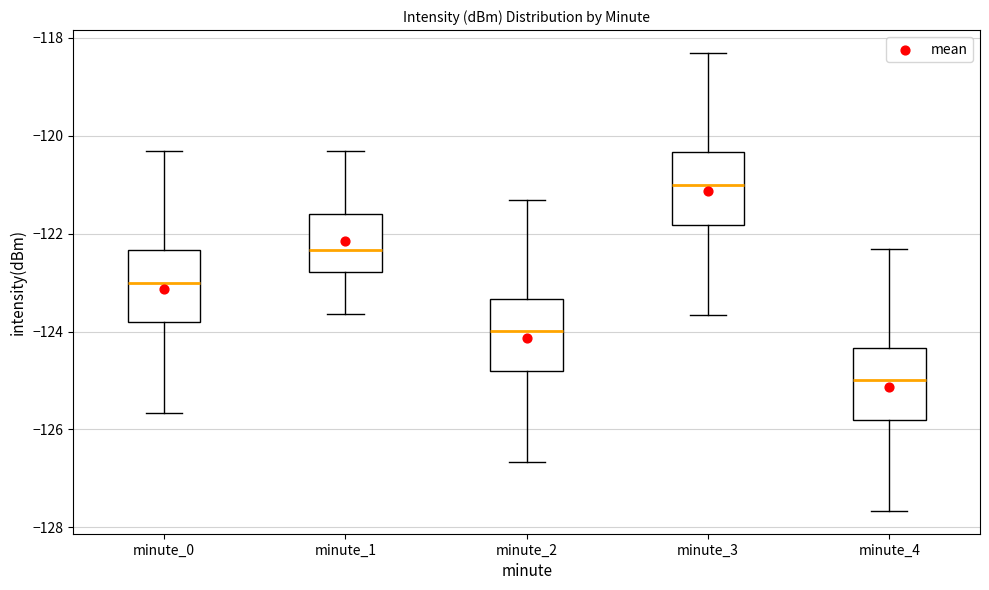

Reading left to right, transcribe this box plot: for each box, give where its median line is, the range the box spans, and where its two whiskers end, as read against the y-axis. The values are not printed on the chart, so give them approximately, as read against the axis.

minute_0: median -123.0, box -123.8 to -122.4, whiskers -125.6 to -120.4
minute_1: median -122.4, box -122.8 to -121.6, whiskers -123.6 to -120.4
minute_2: median -124.0, box -124.8 to -123.4, whiskers -126.6 to -121.4
minute_3: median -121.0, box -121.8 to -120.4, whiskers -123.6 to -118.4
minute_4: median -125.0, box -125.8 to -124.4, whiskers -127.6 to -122.4